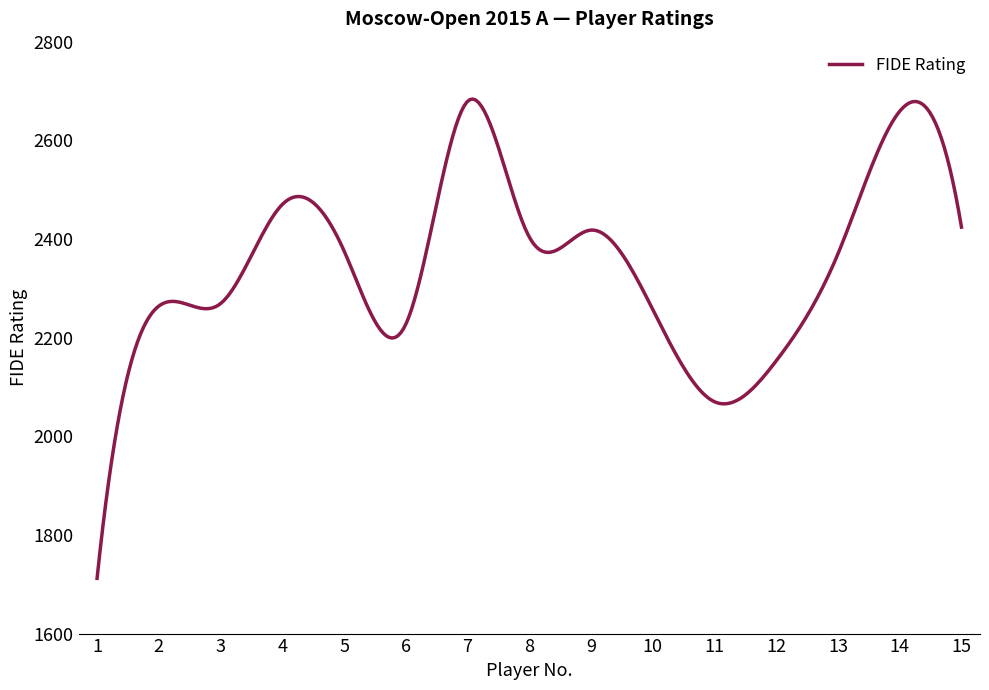

What is the difference between the second highest and minimum values?

970.6